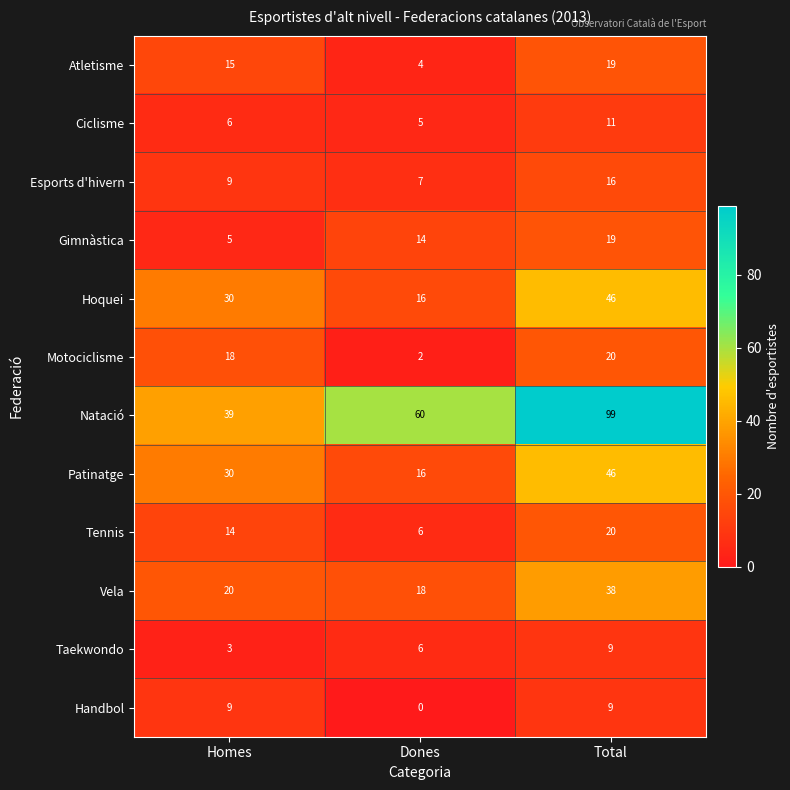

What is the average value of the Motociclisme series?

13